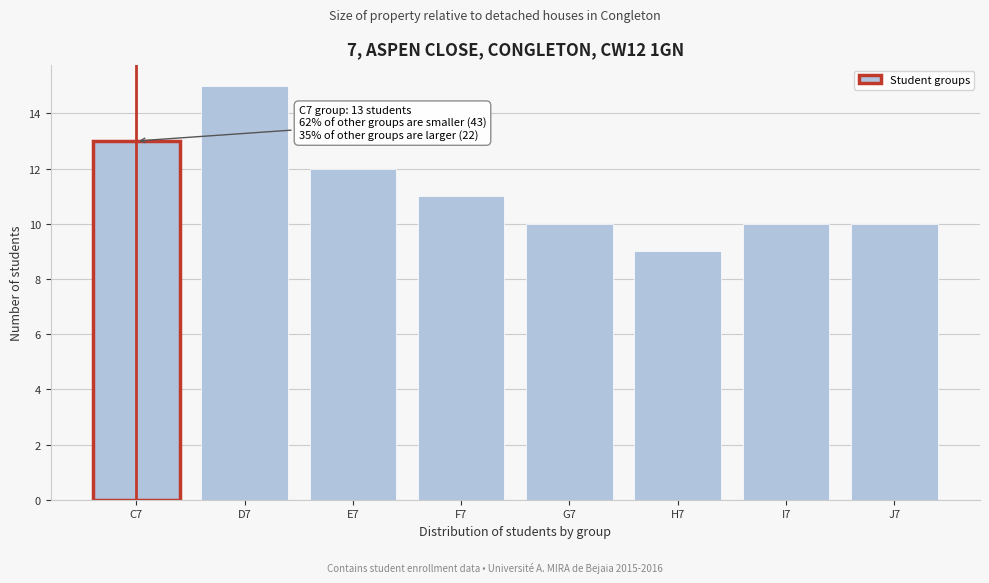

Reading right to left, what are all the values shown in this chart?

J7=10	I7=10	H7=9	G7=10	F7=11	E7=12	D7=15	C7=13